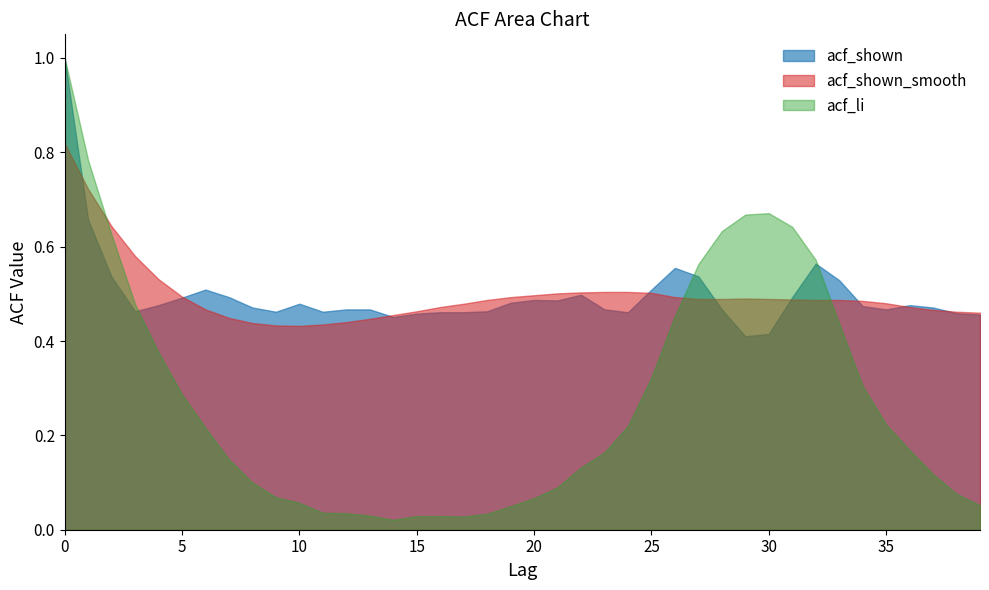

Between 20 and 32, which series saw the biggest shift?

acf_li